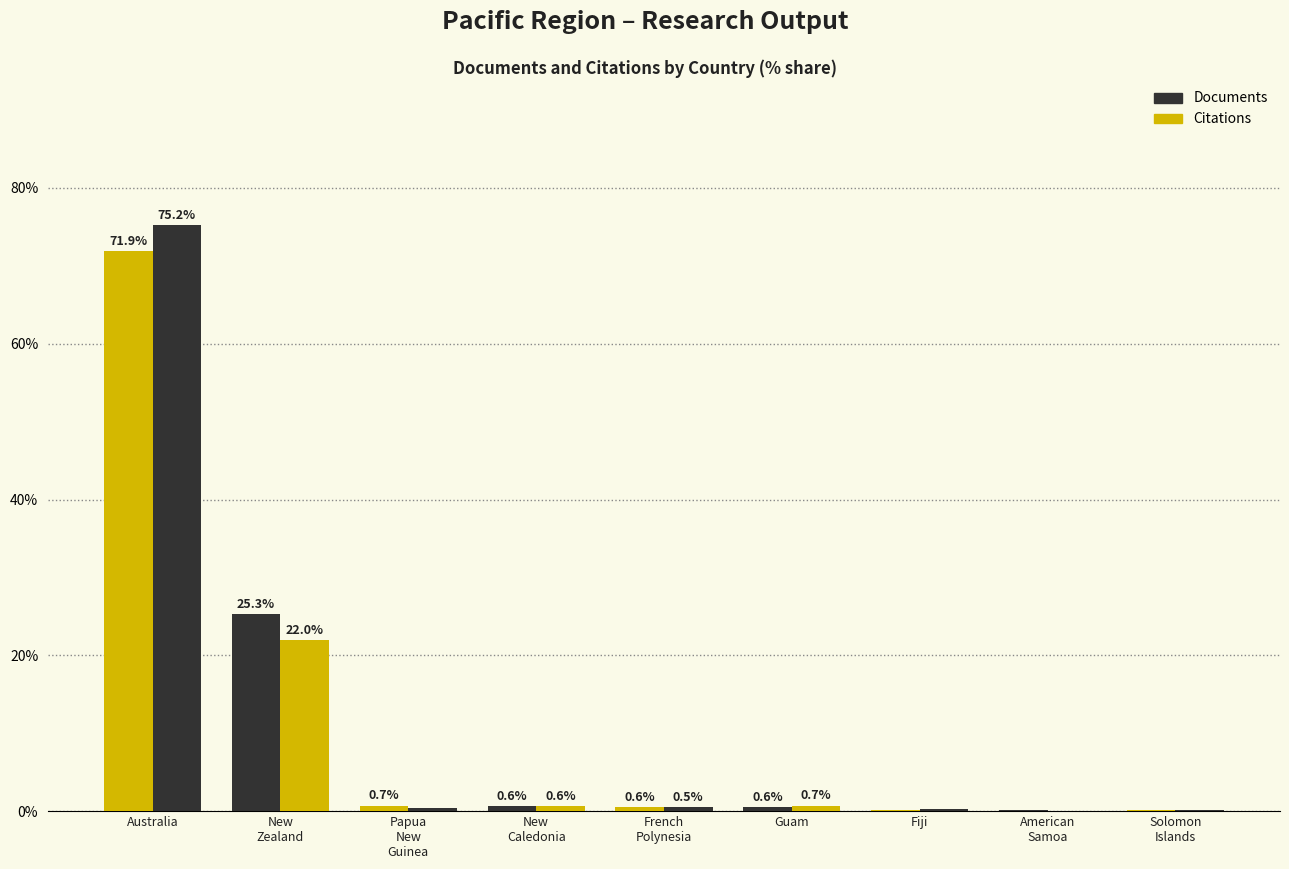

Is it true that Citations equals 0.6 at Papua
New
Guinea?

False